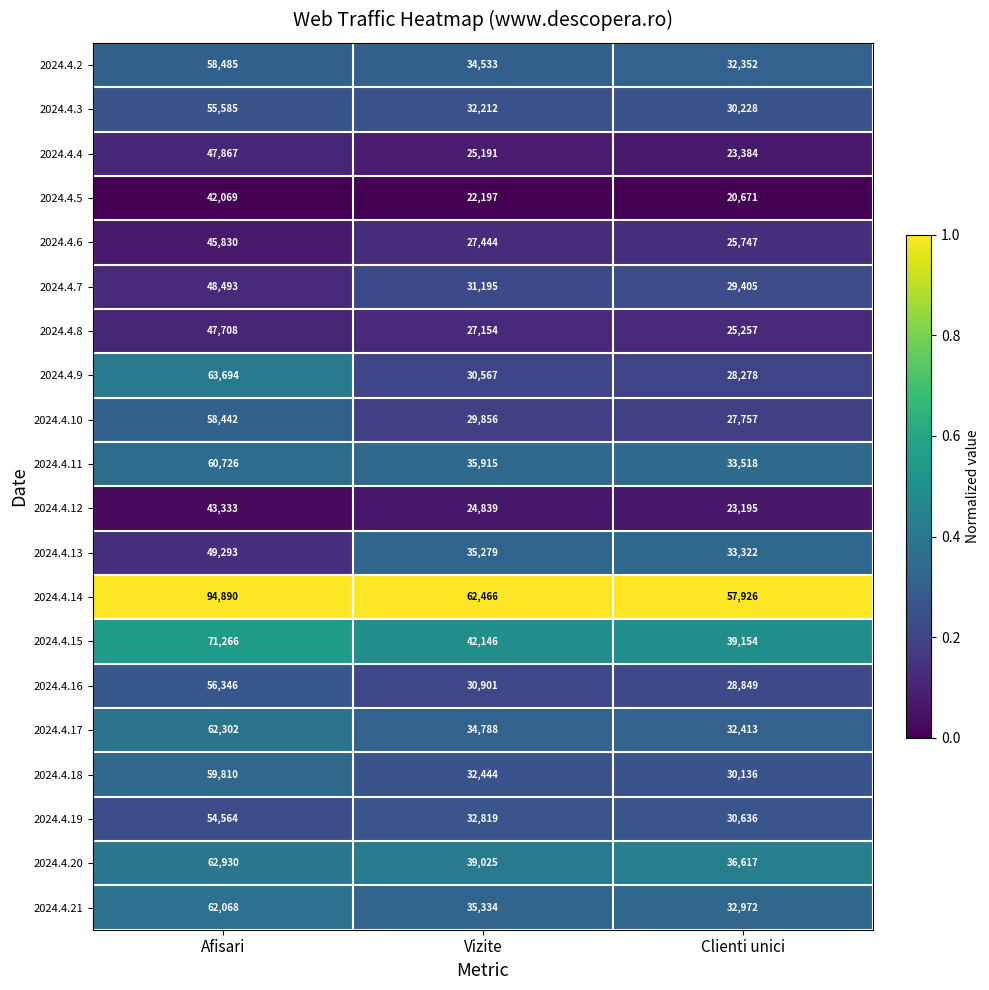

What is the difference between the highest and lowest values at Clienti unici?

37255